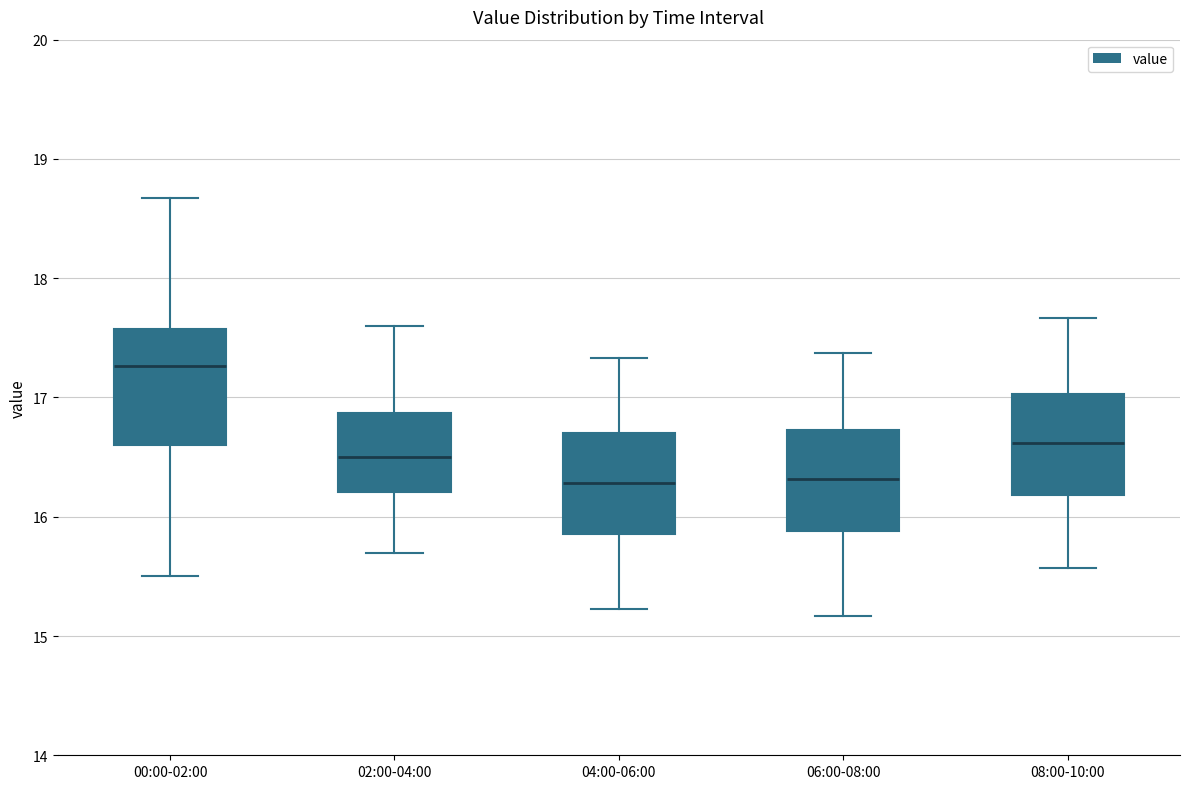

Where does the median line of the box for 00:00-02:00 sit on the y-axis? The values are not printed on the chart, so give them approximately, as read against the axis.

17.3